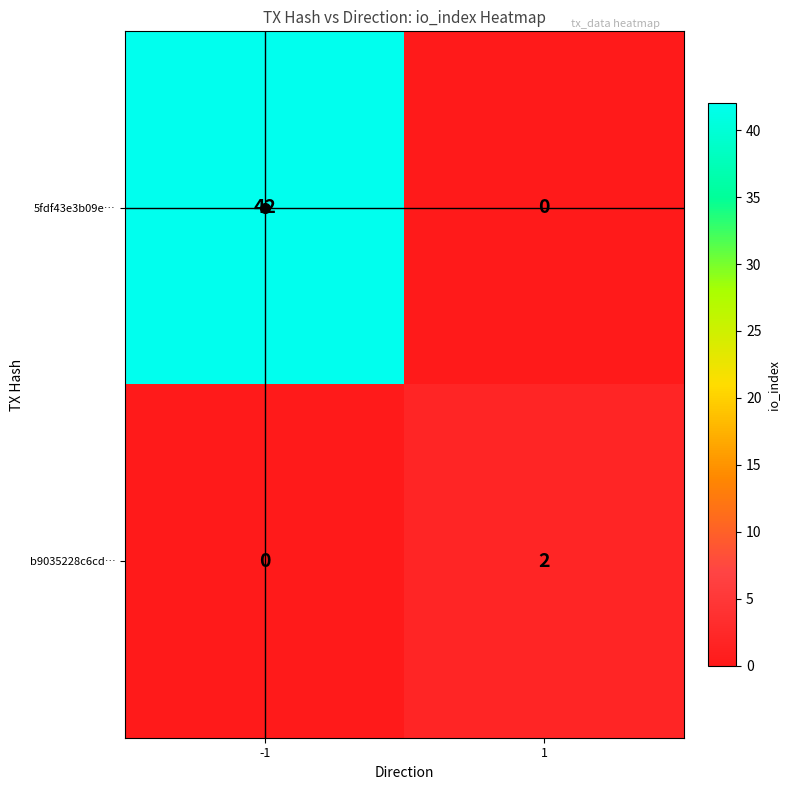

What is the difference between the highest and lowest values at -1?

42